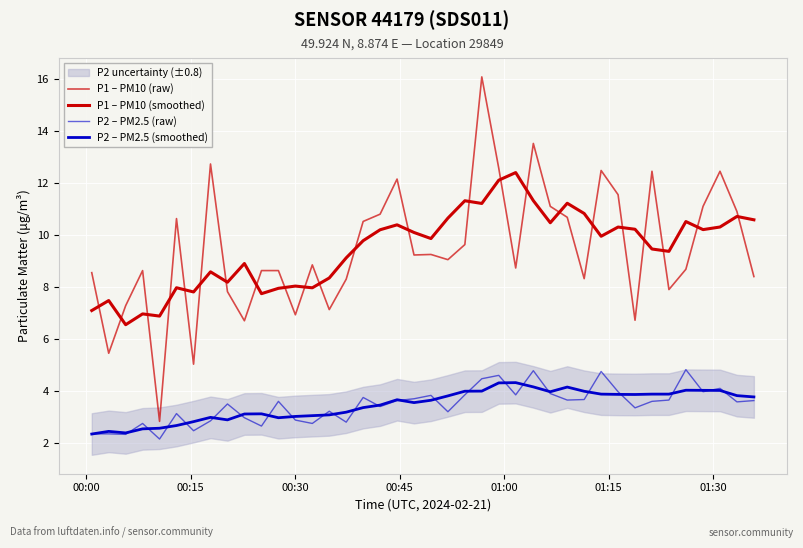

The P2 – PM2.5 (smoothed) series shows 6.3 at 36. True or false?

False